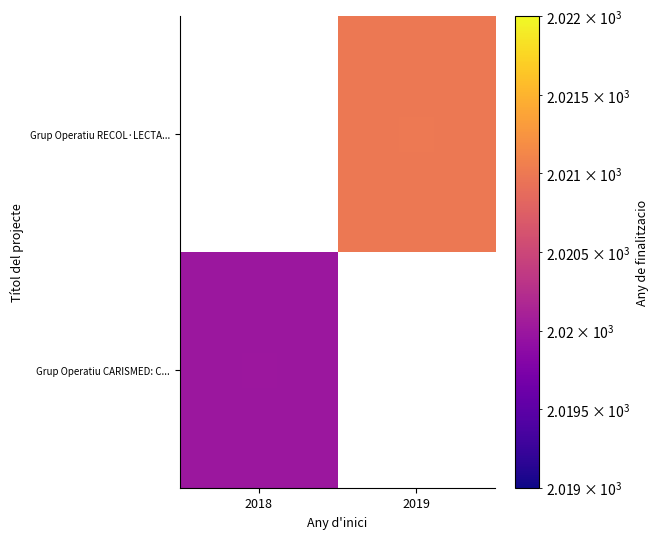

At which label does Grup Operatiu RECOL·LECTA... reach its peak?

2018